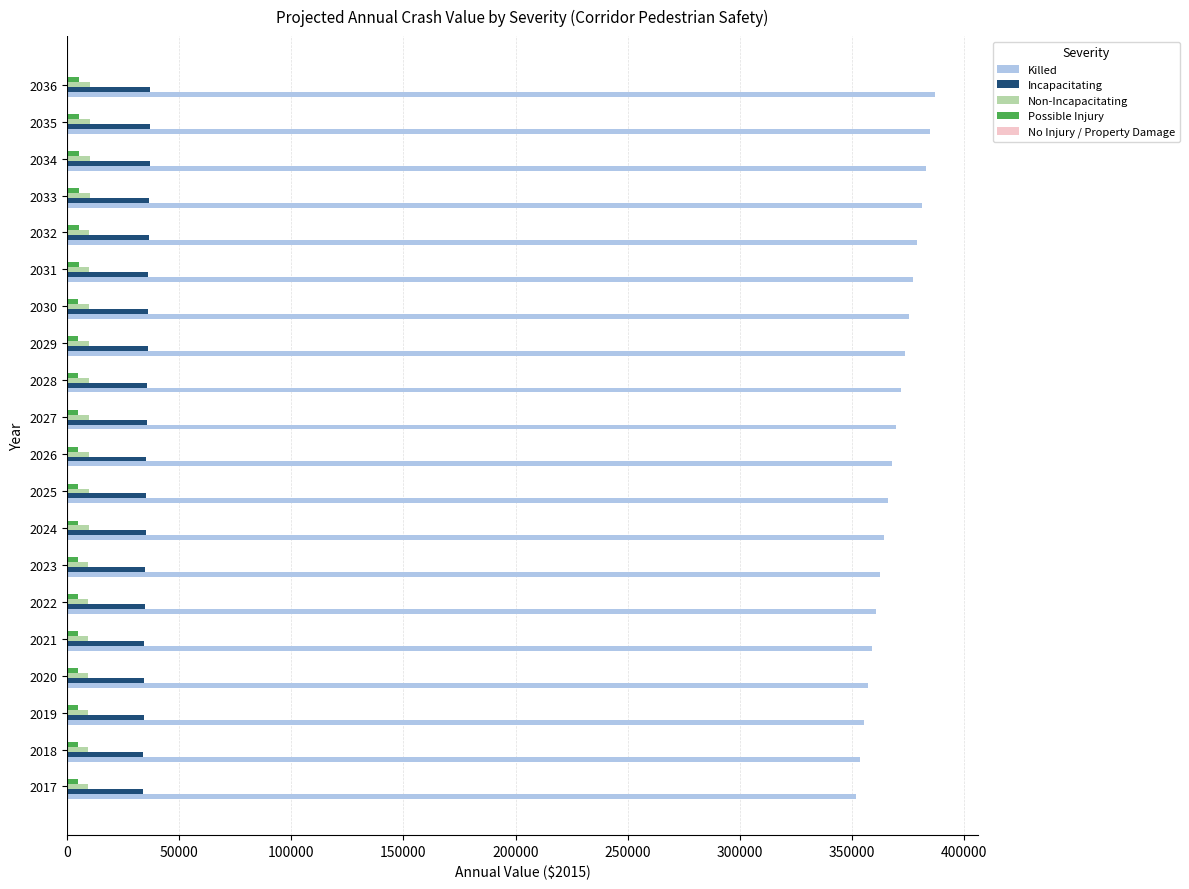

What is the maximum value shown in the chart?

386925.9